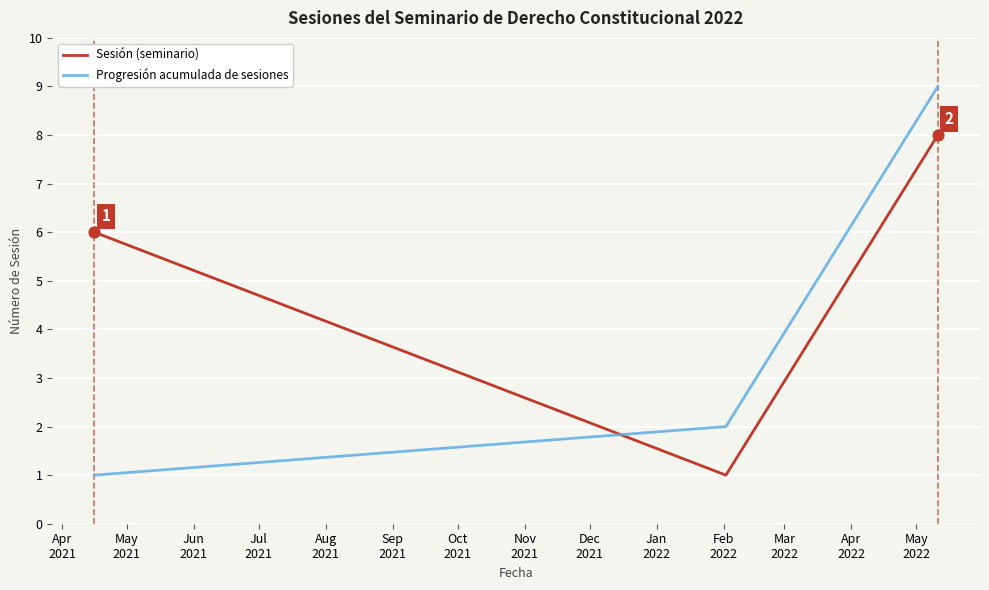

List the series in order of their peak value, lowest first.

Sesión (seminario), Progresión acumulada de sesiones